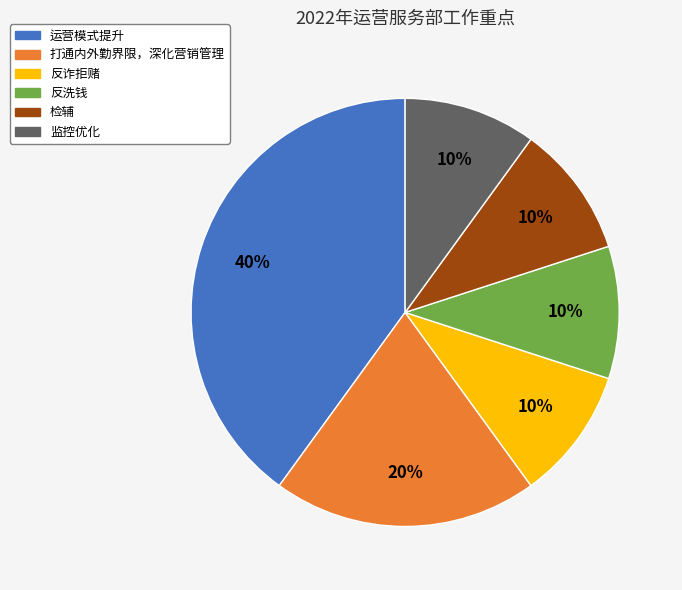

Count the number of slices in the pie.

6